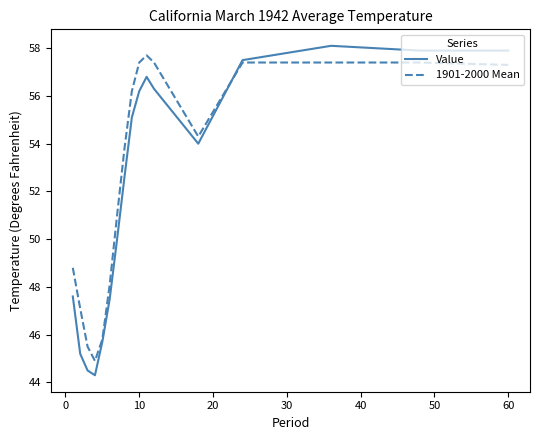

Which series has the largest total across all categories?

1901-2000 Mean